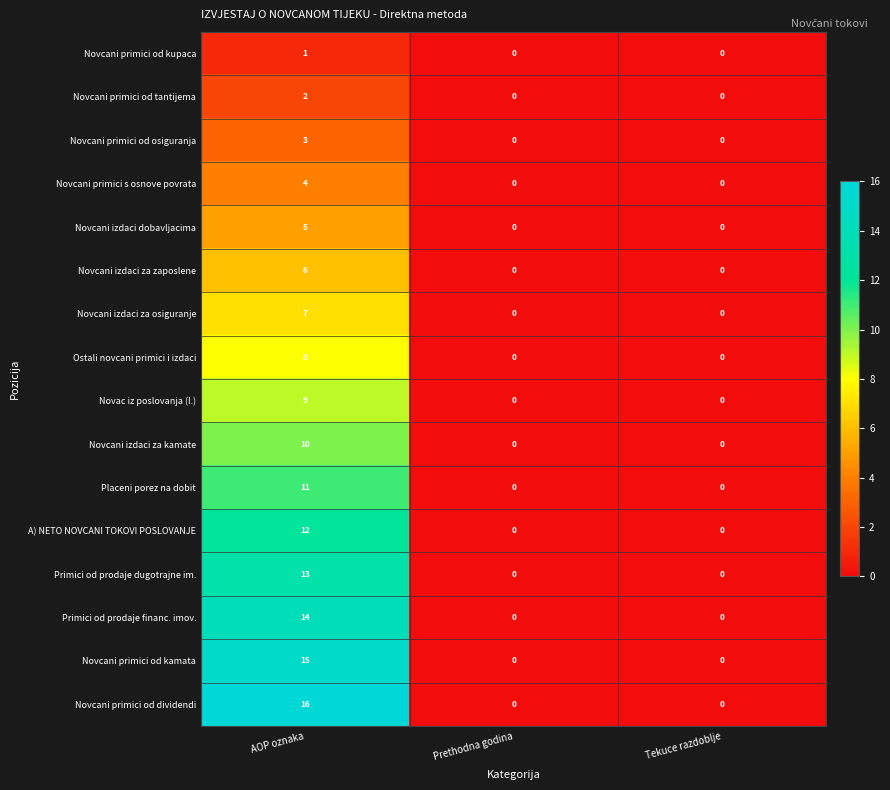

Rank the series by their maximum value, from lowest to highest.

Novcani primici od kupaca, Novcani primici od tantijema, Novcani primici od osiguranja, Novcani primici s osnove povrata, Novcani izdaci dobavljacima, Novcani izdaci za zaposlene, Novcani izdaci za osiguranje, Ostali novcani primici i izdaci, Novac iz poslovanja (I.), Novcani izdaci za kamate, Placeni porez na dobit, A) NETO NOVCANI TOKOVI POSLOVANJE, Primici od prodaje dugotrajne im., Primici od prodaje financ. imov., Novcani primici od kamata, Novcani primici od dividendi